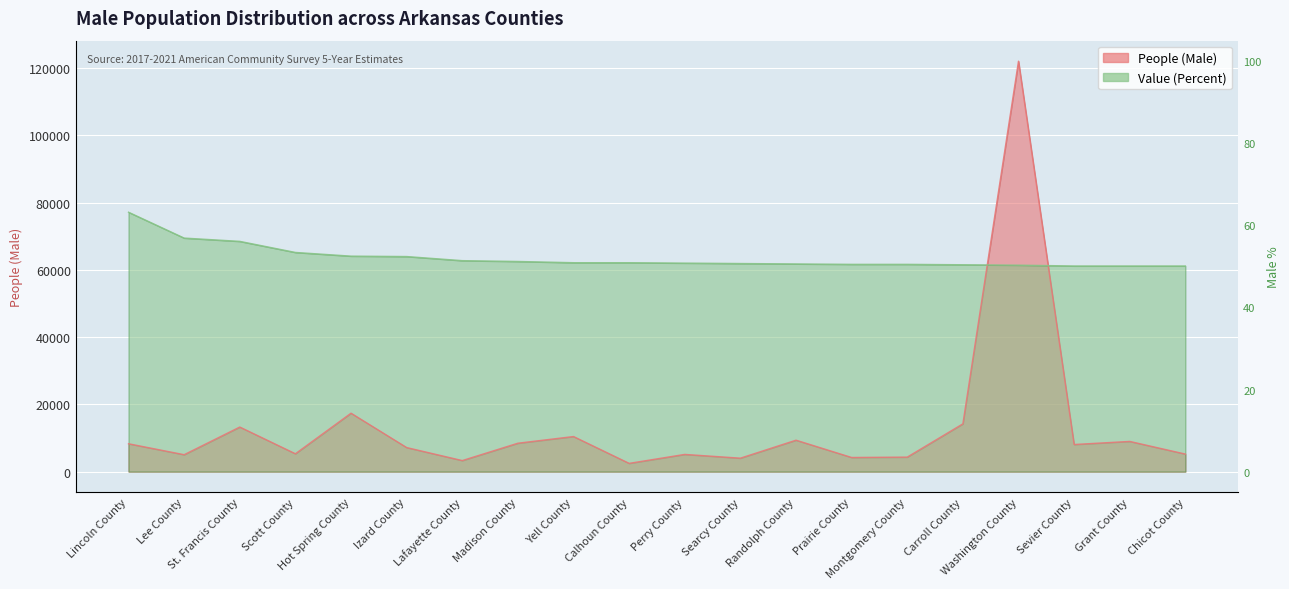

How many intersections are there between Value (Percent) and People (Male)?

2